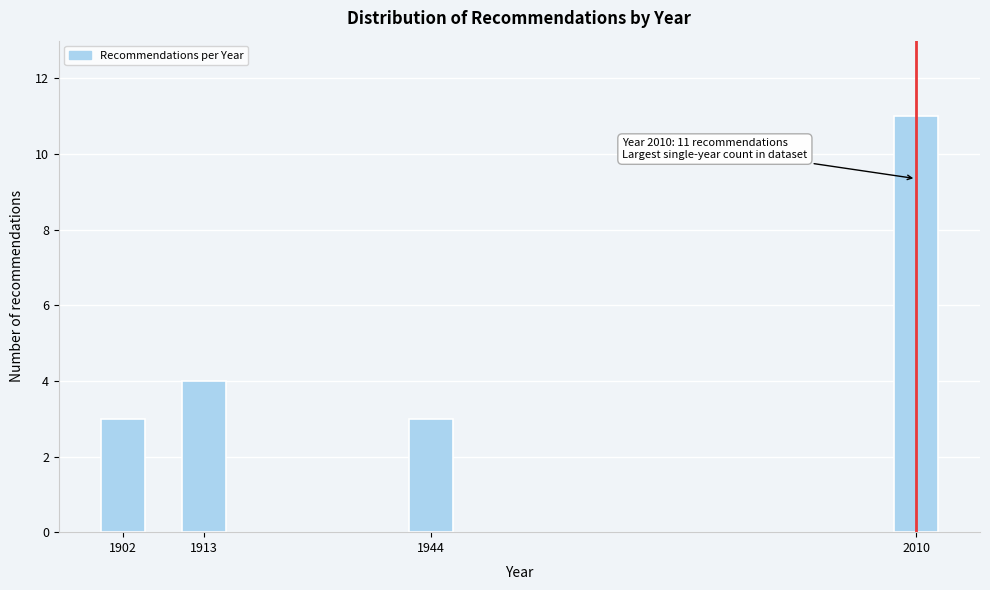

Reading left to right, transcribe all the data shown in this chart.

3	4	3	11